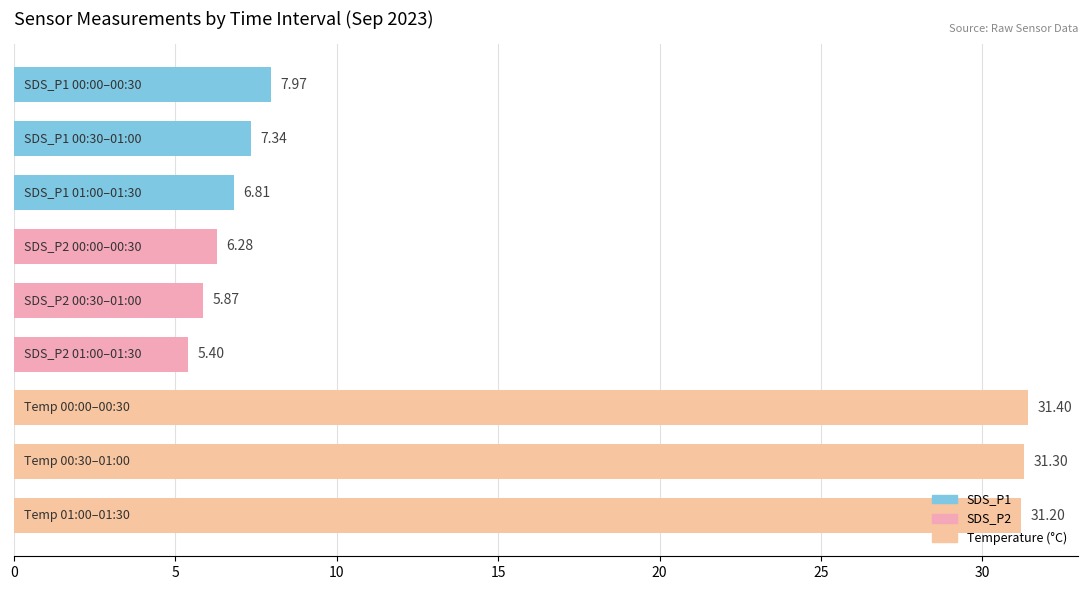

At how many categories does at least one series exceed 22?

3